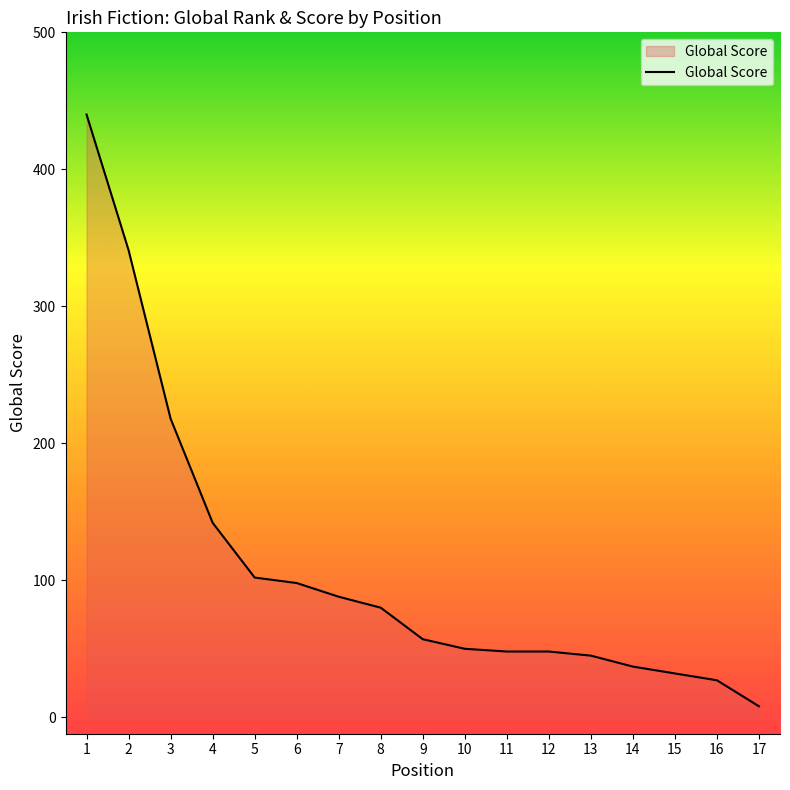

Is it true that the value at 4 is 222?

False